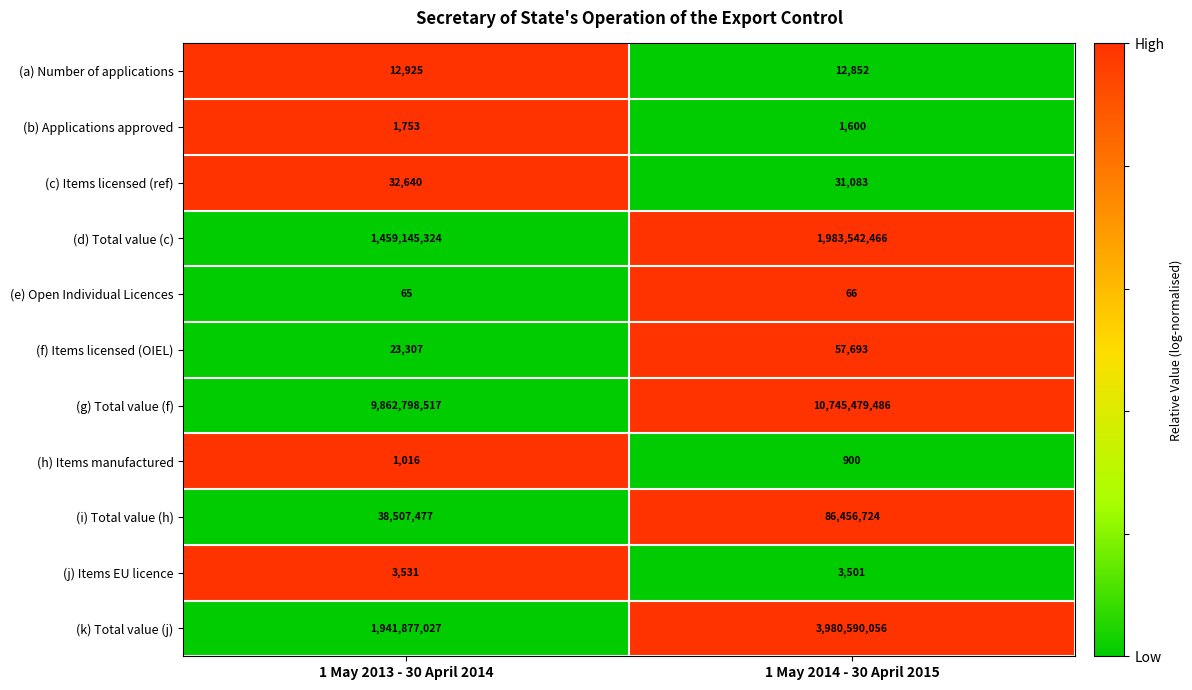

Rank the series at 1 May 2013 - 30 April 2014 from highest to lowest value.

(g) Total value (f), (k) Total value (j), (d) Total value (c), (i) Total value (h), (c) Items licensed (ref), (f) Items licensed (OIEL), (a) Number of applications, (j) Items EU licence, (b) Applications approved, (h) Items manufactured, (e) Open Individual Licences